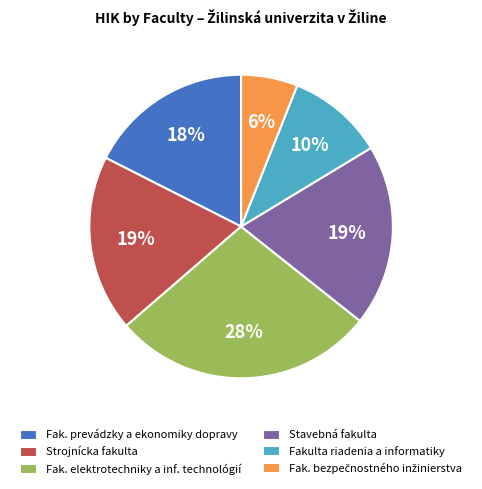

What is the ratio of the value at Strojnícka fakulta to the value at Fak. prevádzky a ekonomiky dopravy?

1.1